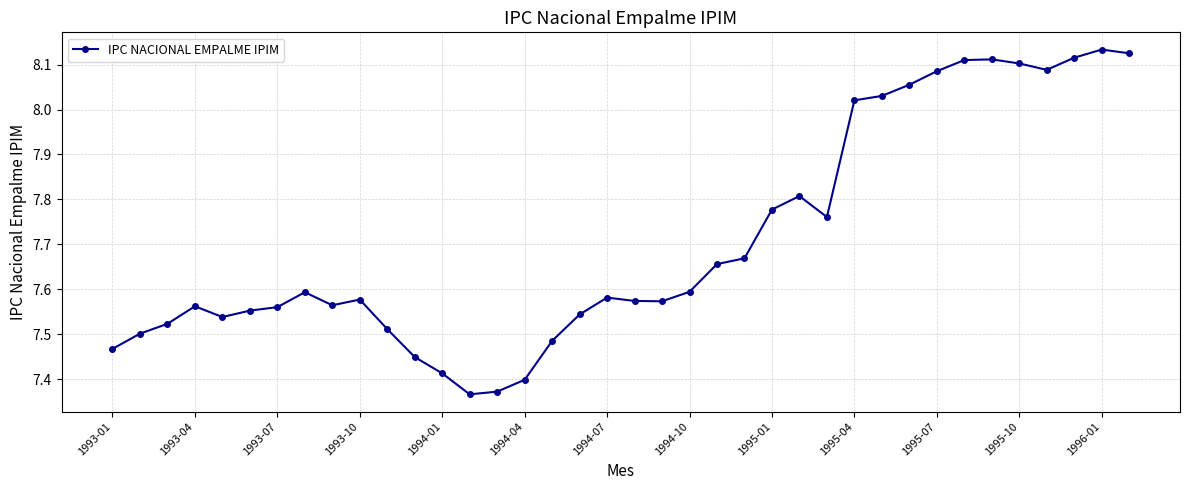

What is the difference between the second highest and second lowest values?

0.8